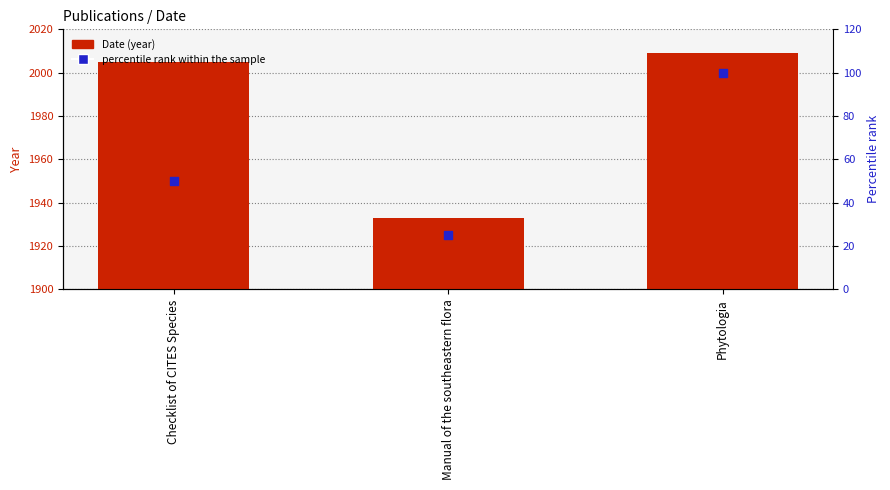

Which series contains the highest Y value?

Date